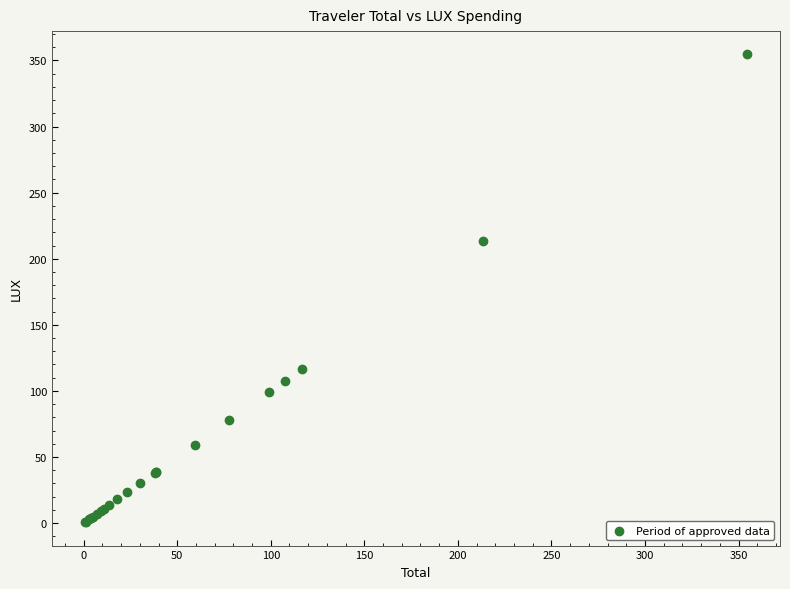

What Y value in the scatter plot is closest to 177?

213.4